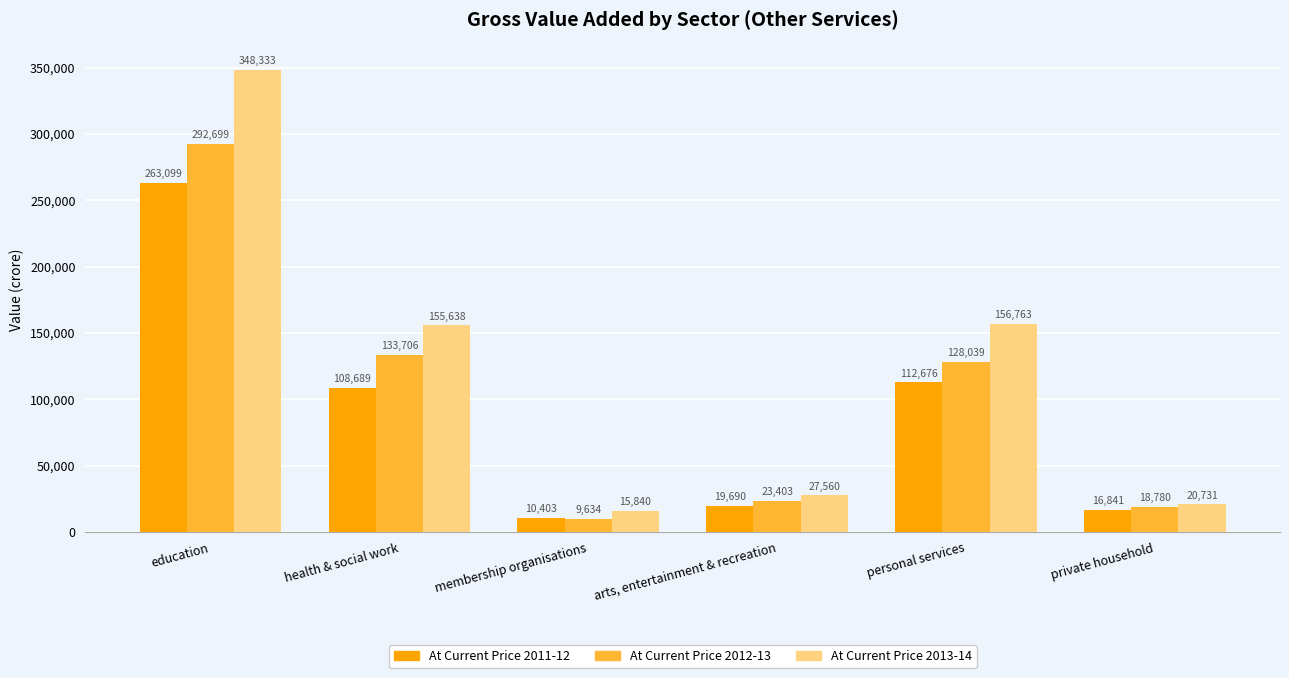

Between membership organisations and arts, entertainment & recreation, which series saw the biggest shift?

At Current Price 2012-13